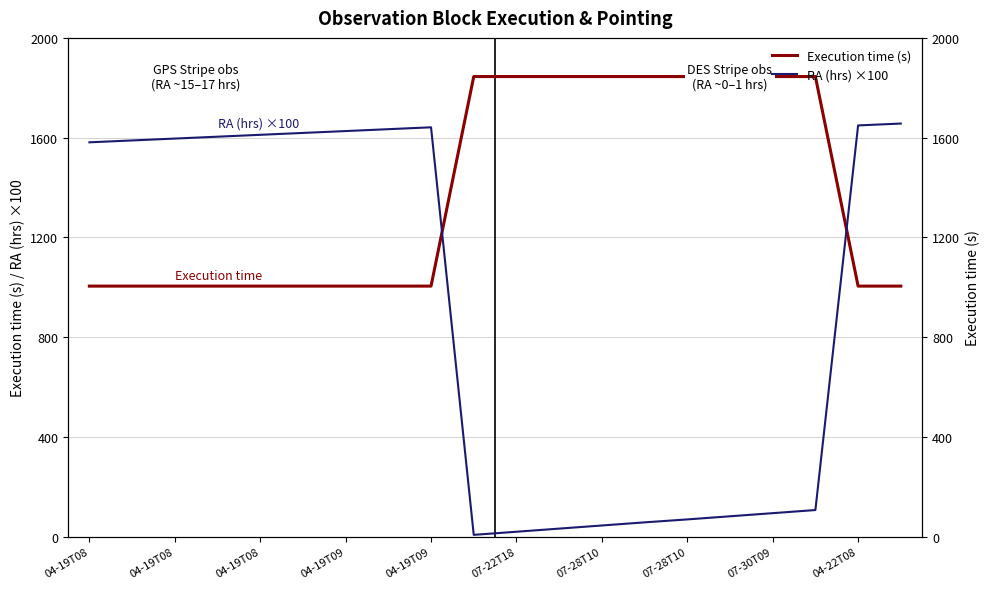

Which series has the largest total across all categories?

Execution time (s)